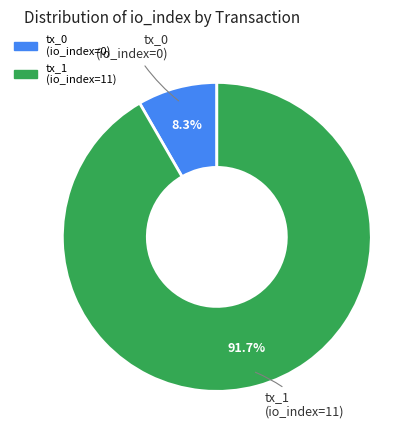

True or false: tx_1 (io_index=11) accounts for 99% of the total.

False